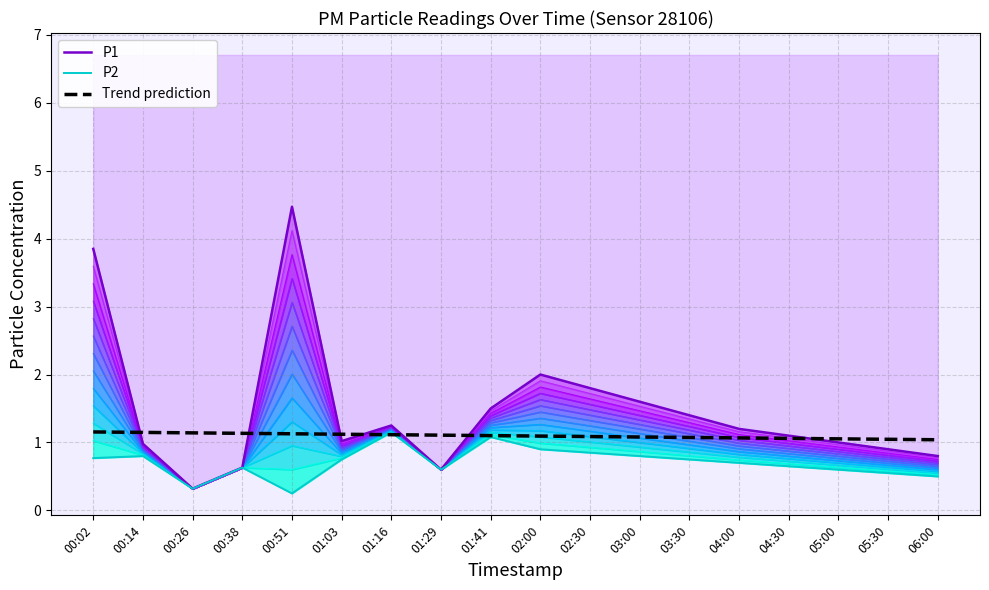

Rank the series by their maximum value, from lowest to highest.

P2, Trend prediction, P1